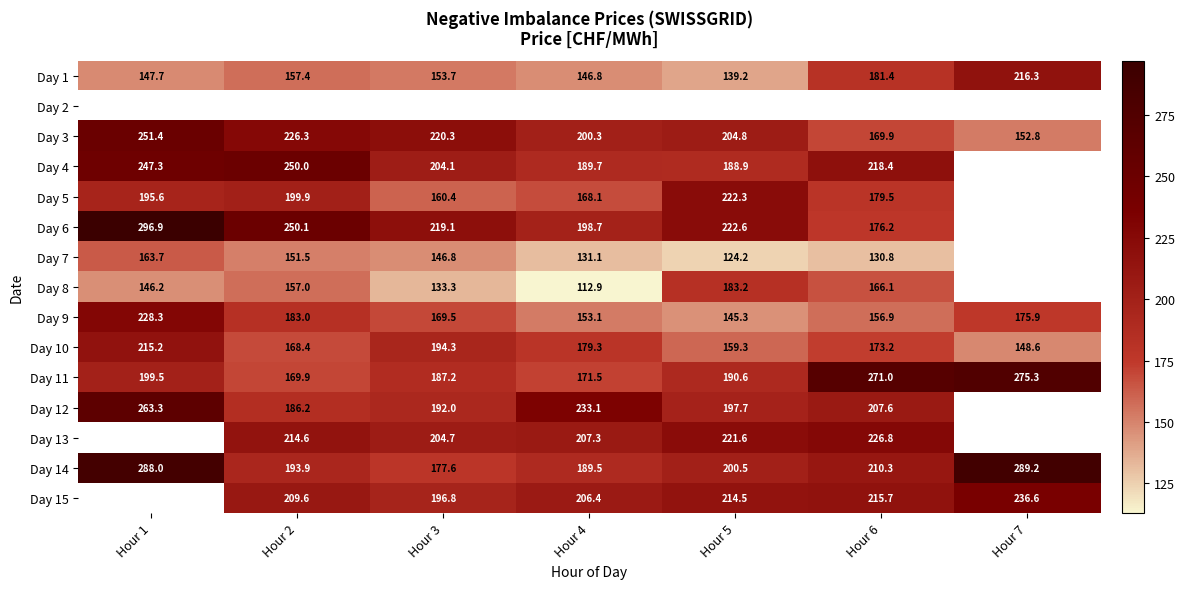

At which label does Day 3 reach its peak?

Hour 1